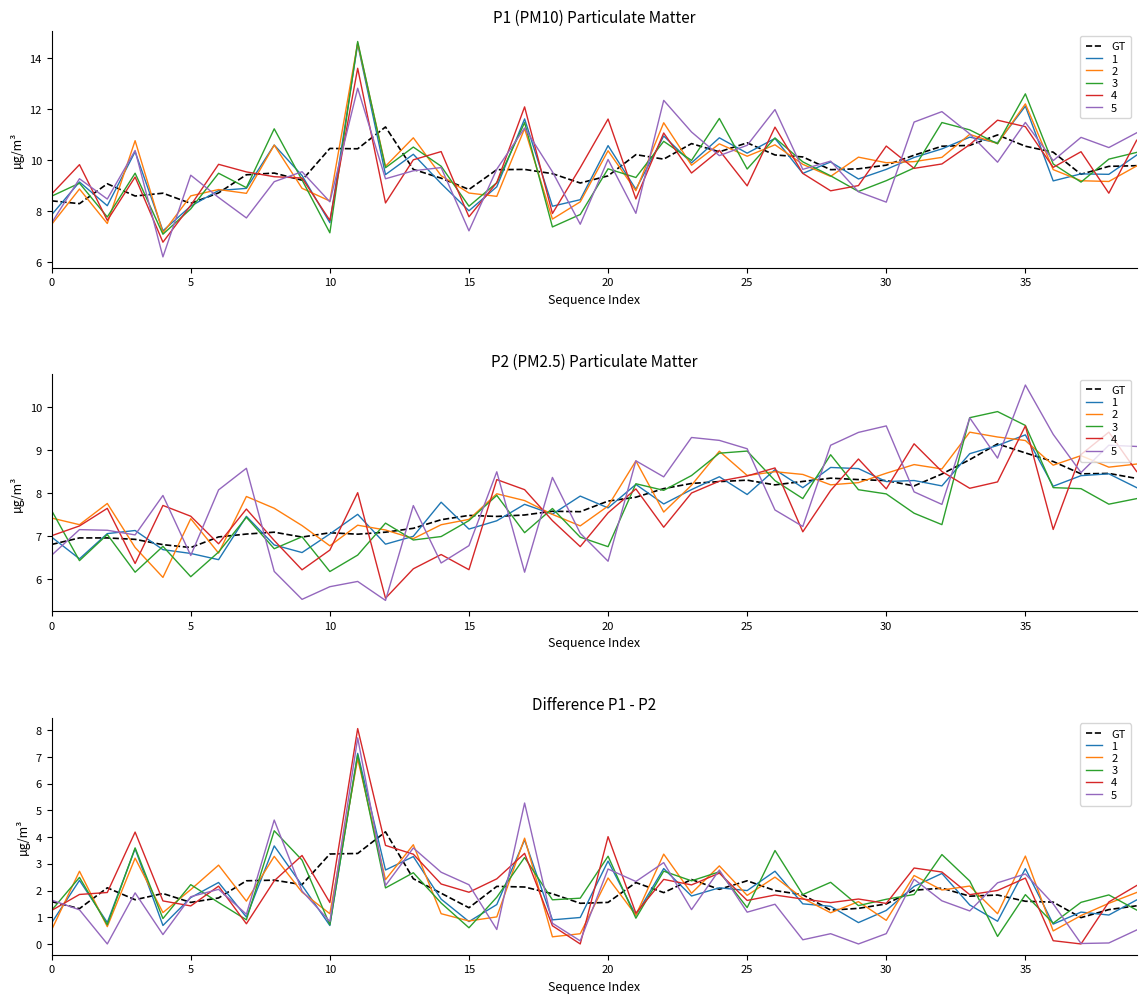

What is the sum of all values?

78.3